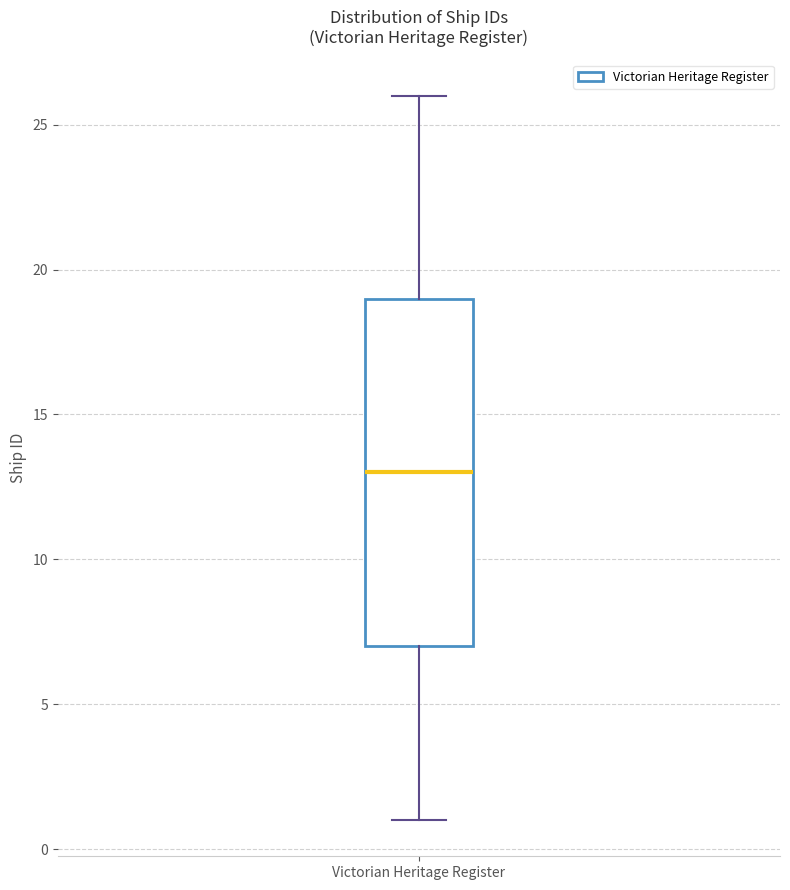

Where does the median line of the box for Victorian Heritage Register sit on the y-axis? The values are not printed on the chart, so give them approximately, as read against the axis.

13